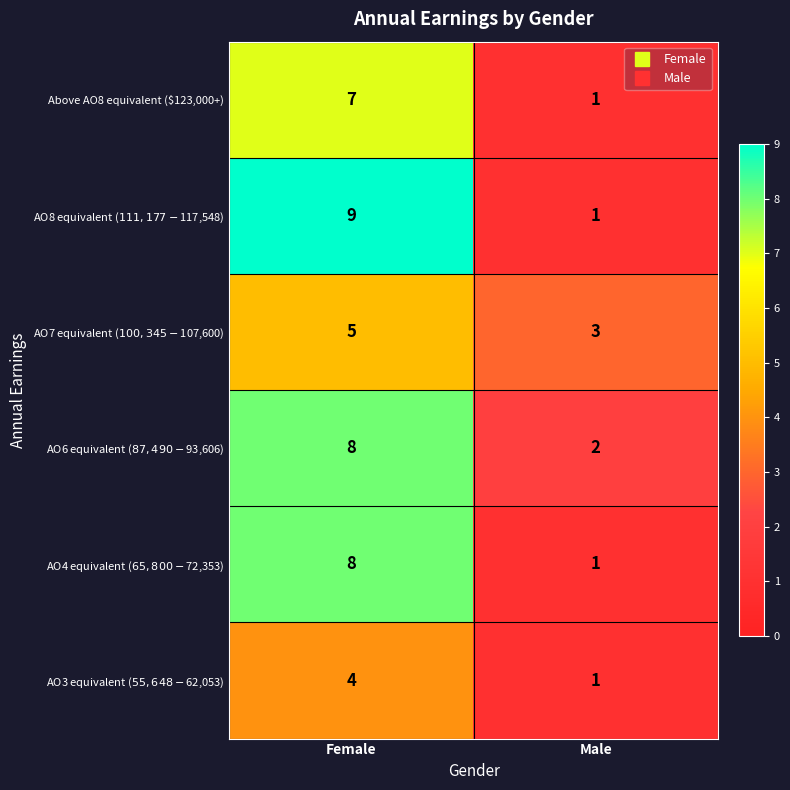

What is the total value across all series at Male?

9